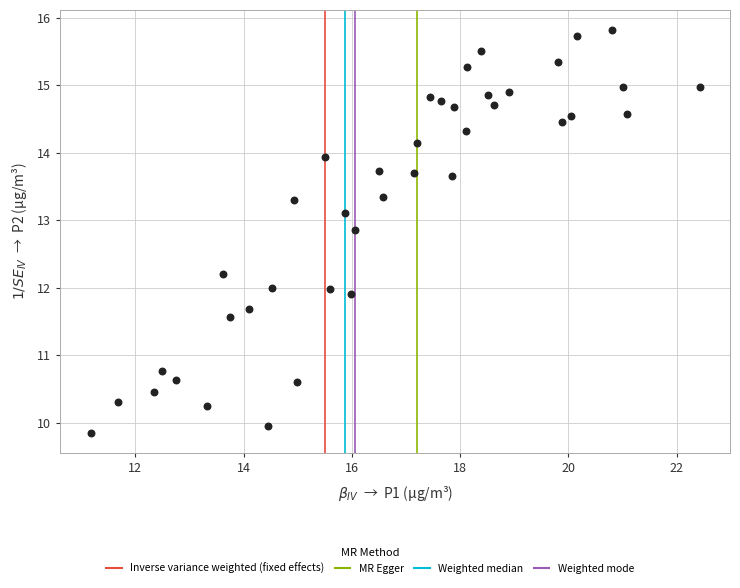

What is the range of X values (max minus min)?

11.2